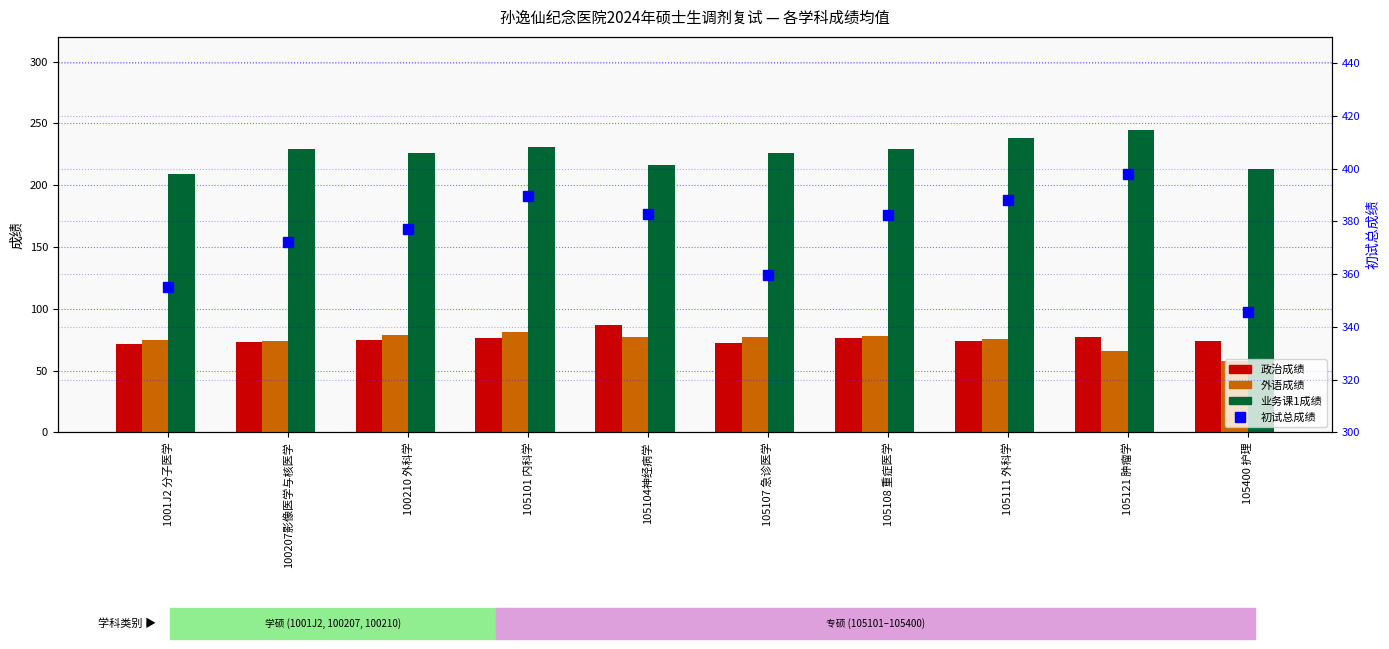

What is the label of the 5th bar from the left?

105104神经病学